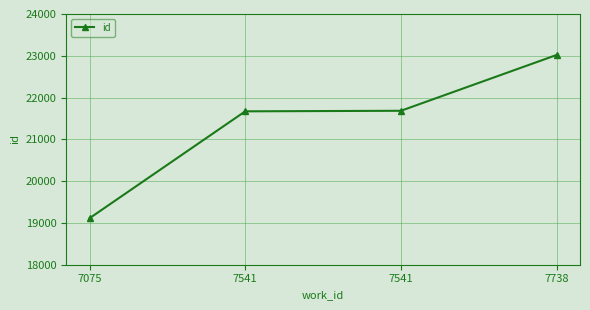

What is the approximate value at 7541?

21684